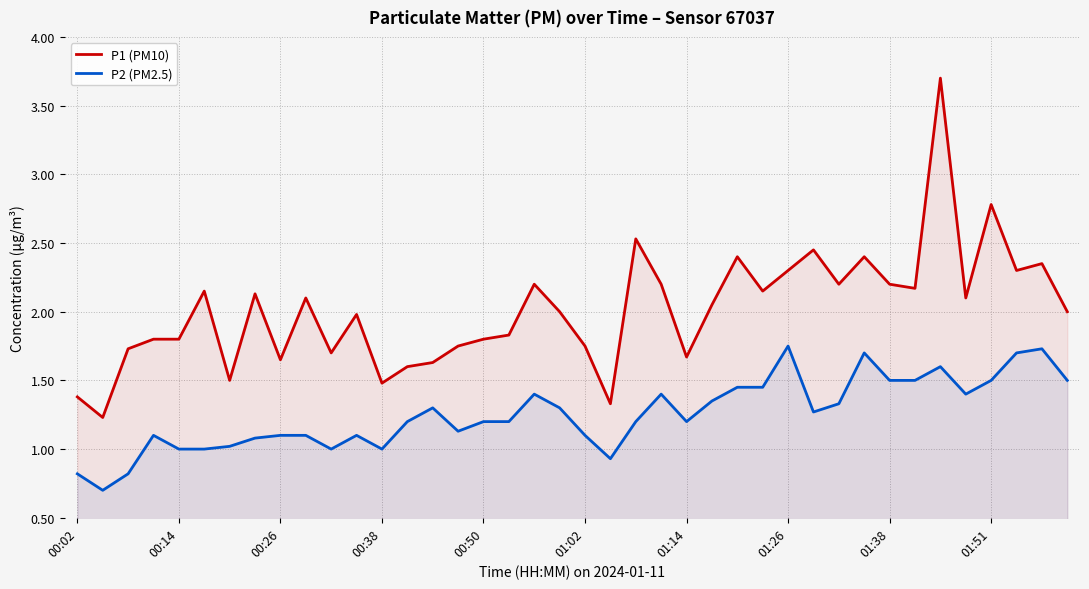

List the series in order of their overall mean, lowest first.

P2 (PM2.5), P1 (PM10)